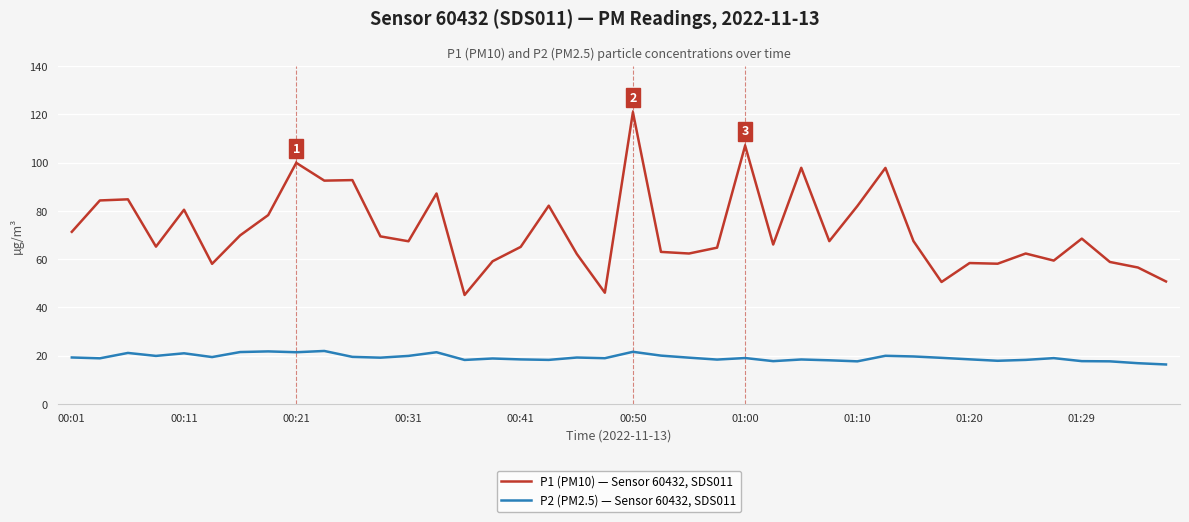

What is the average value of the P2 (PM2.5) — Sensor 60432, SDS011 series?

19.2